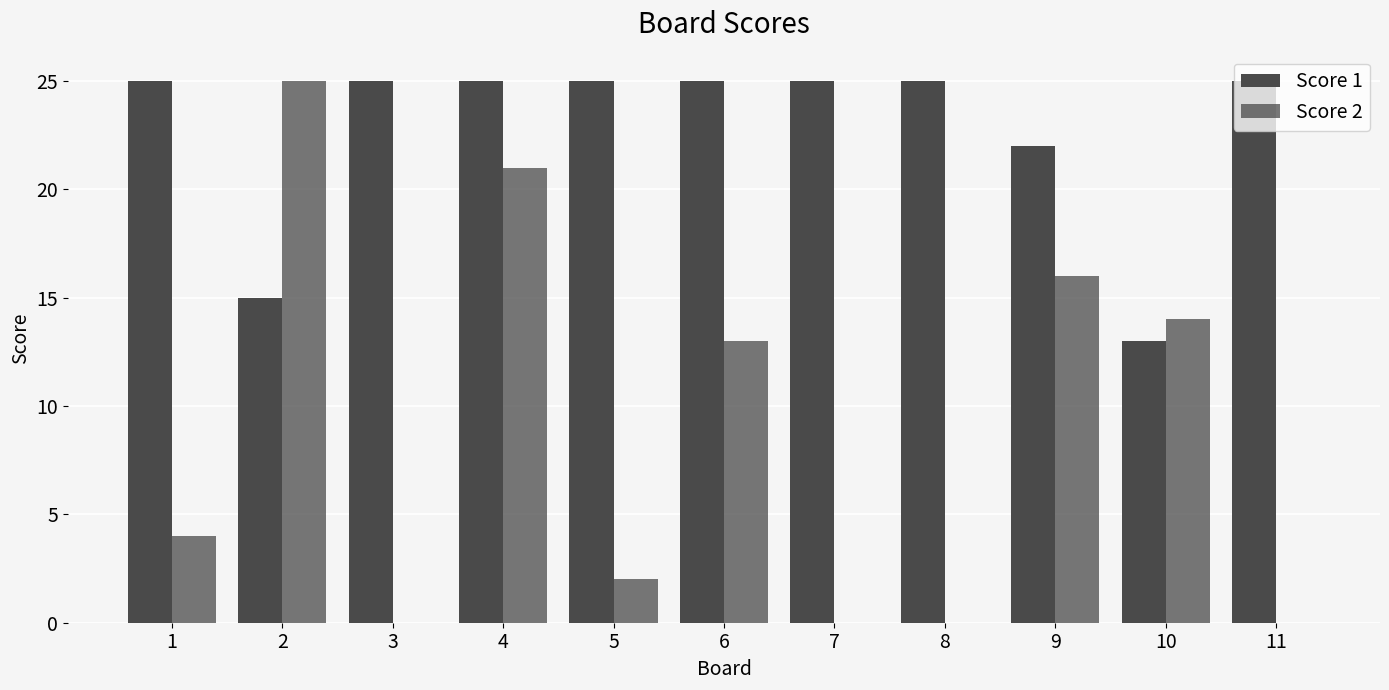

Between 4 and 6, which series saw the biggest shift?

Score 2